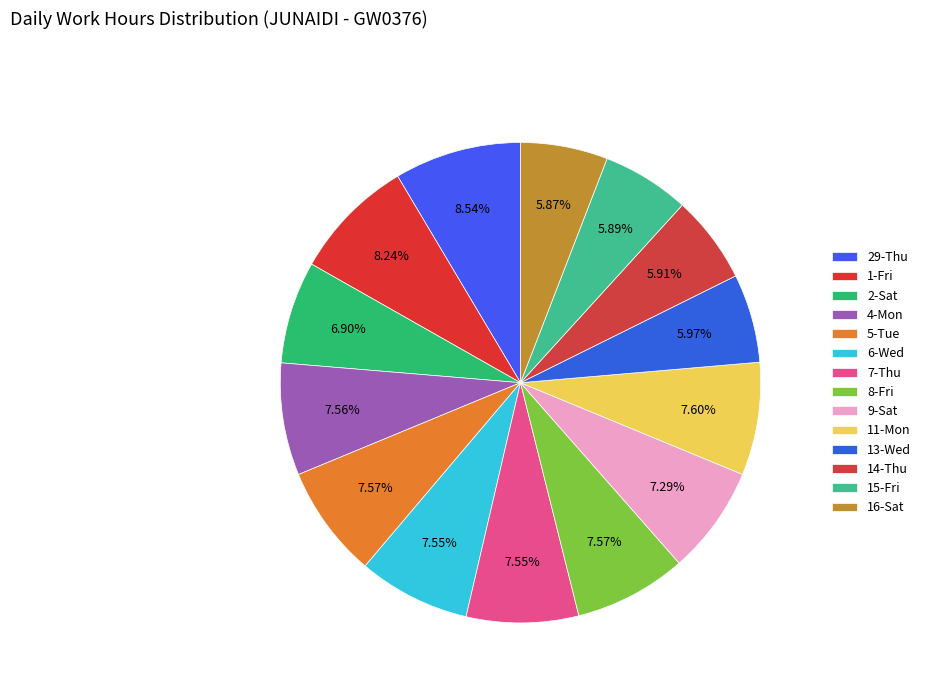

To the nearest percent, what percentage of the pie is 14-Thu?

6%